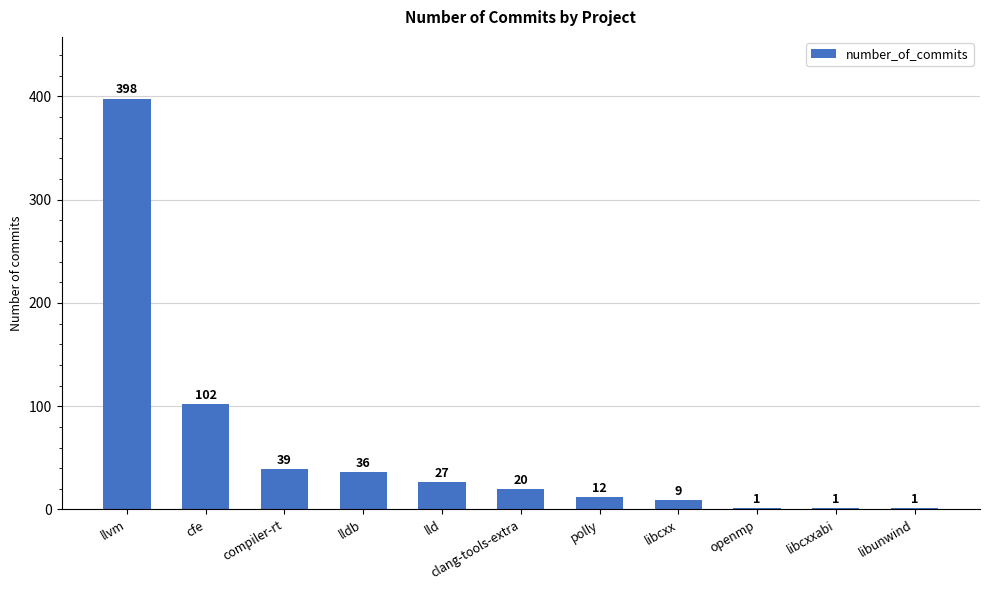

What is the sum of the values at polly and libcxx?

21